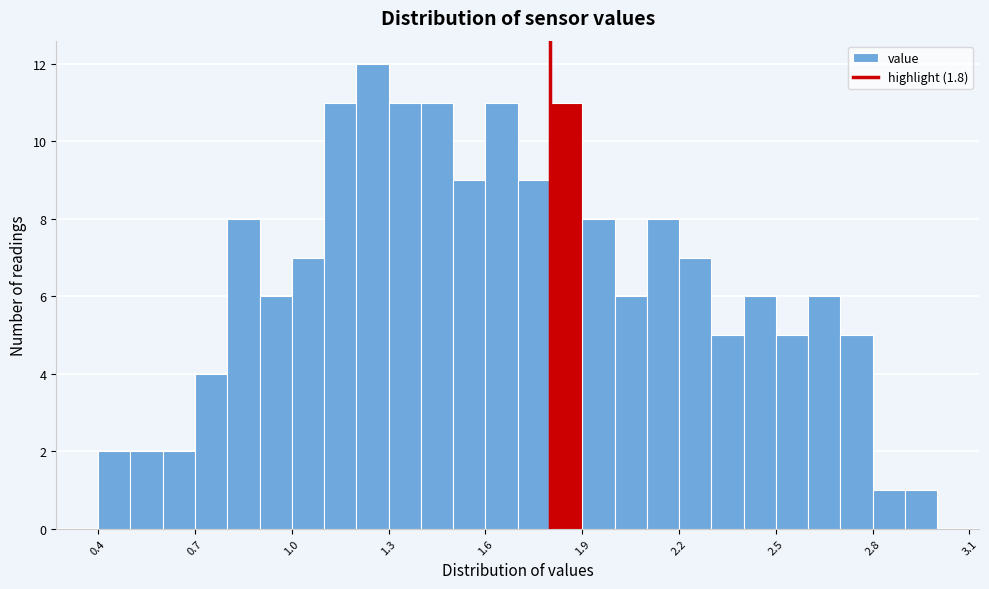

Read against the x-axis, roughly where is the centre of the tallest bar?

1.25